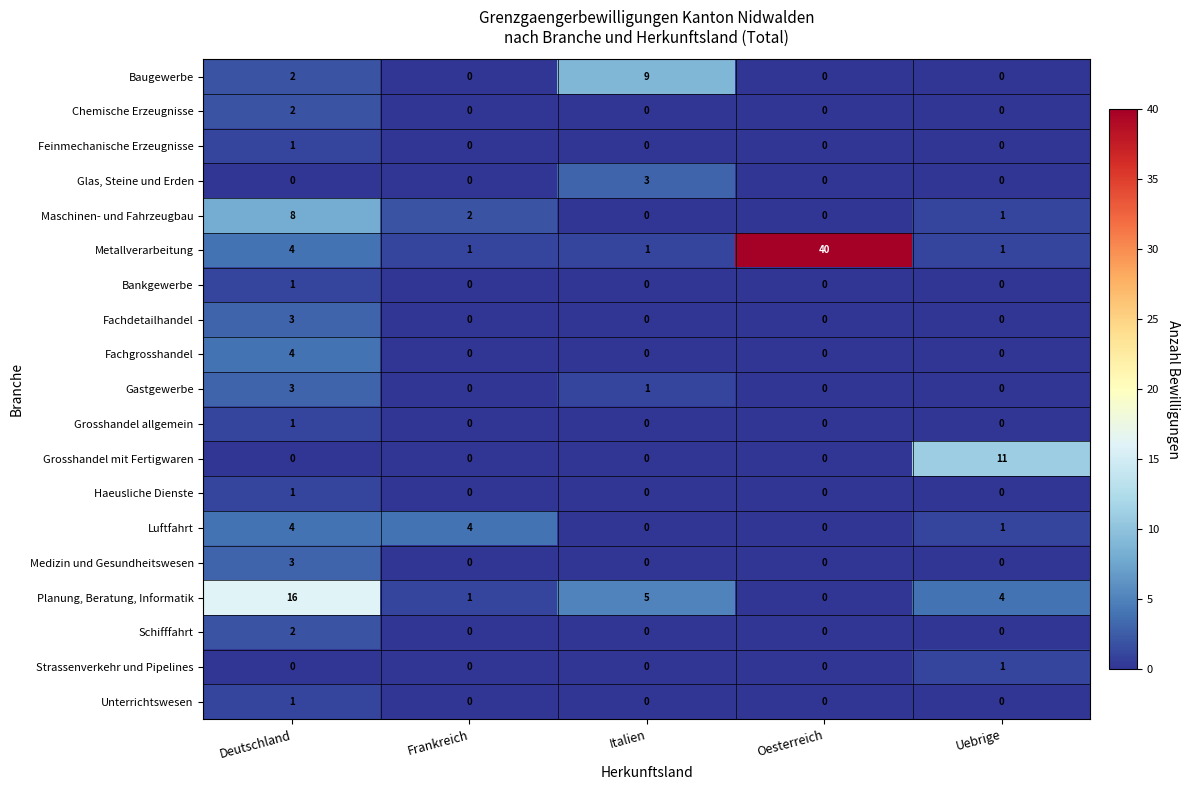

Which series has the largest total across all categories?

Metallverarbeitung